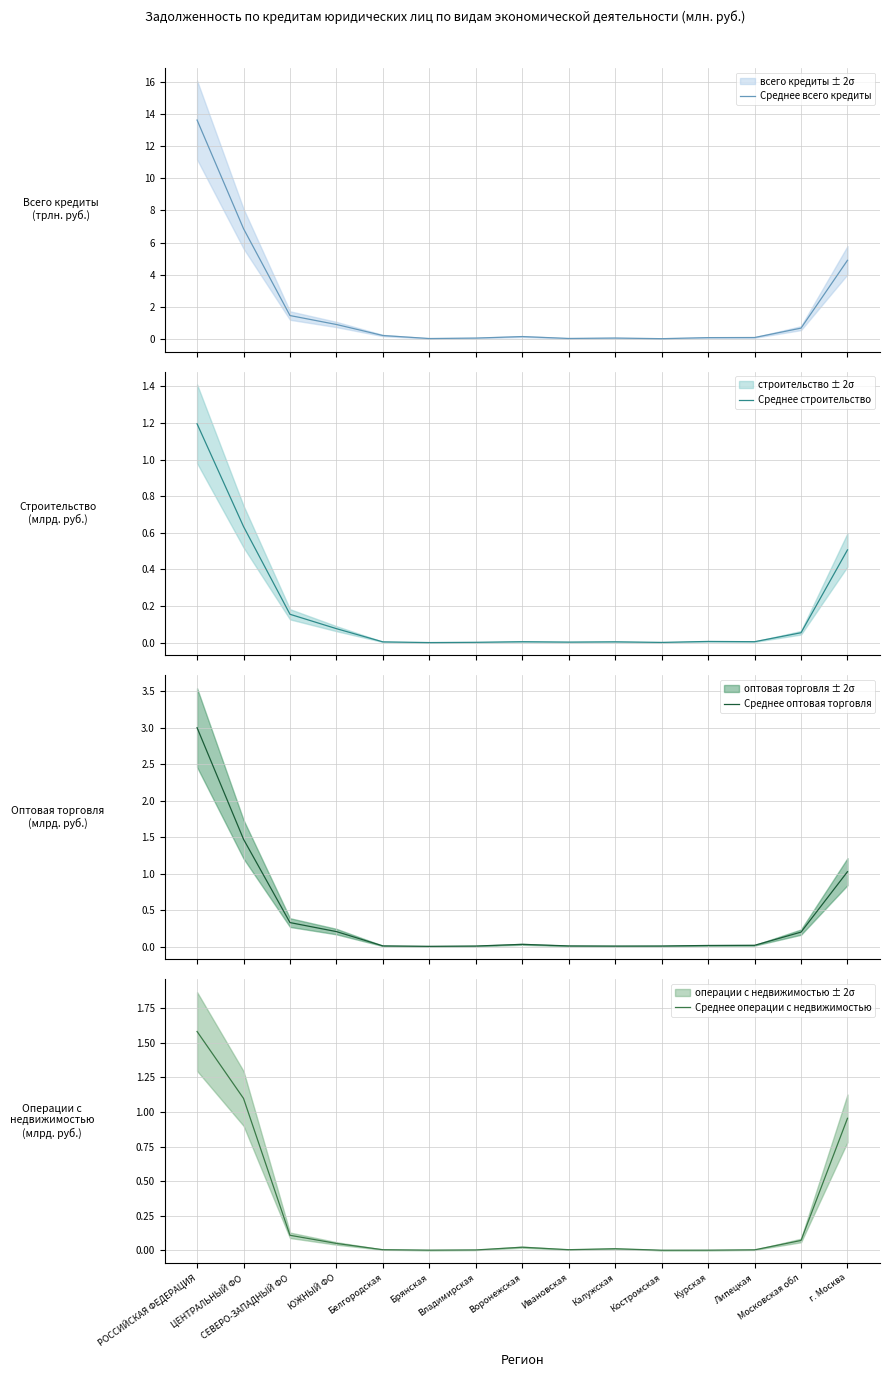

What is the difference between the Среднее операции с недвижимостью values at Московская обл and Брянская?

0.1